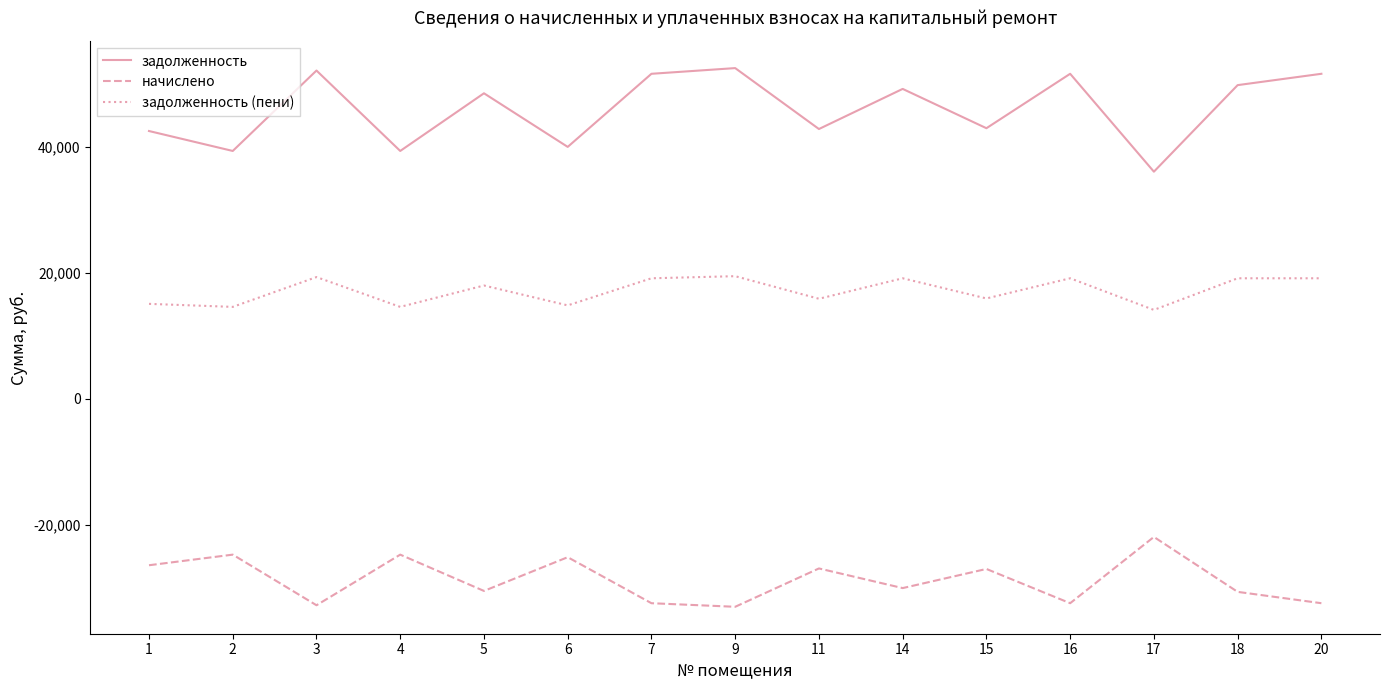

What is the smallest value displayed?

-33031.4